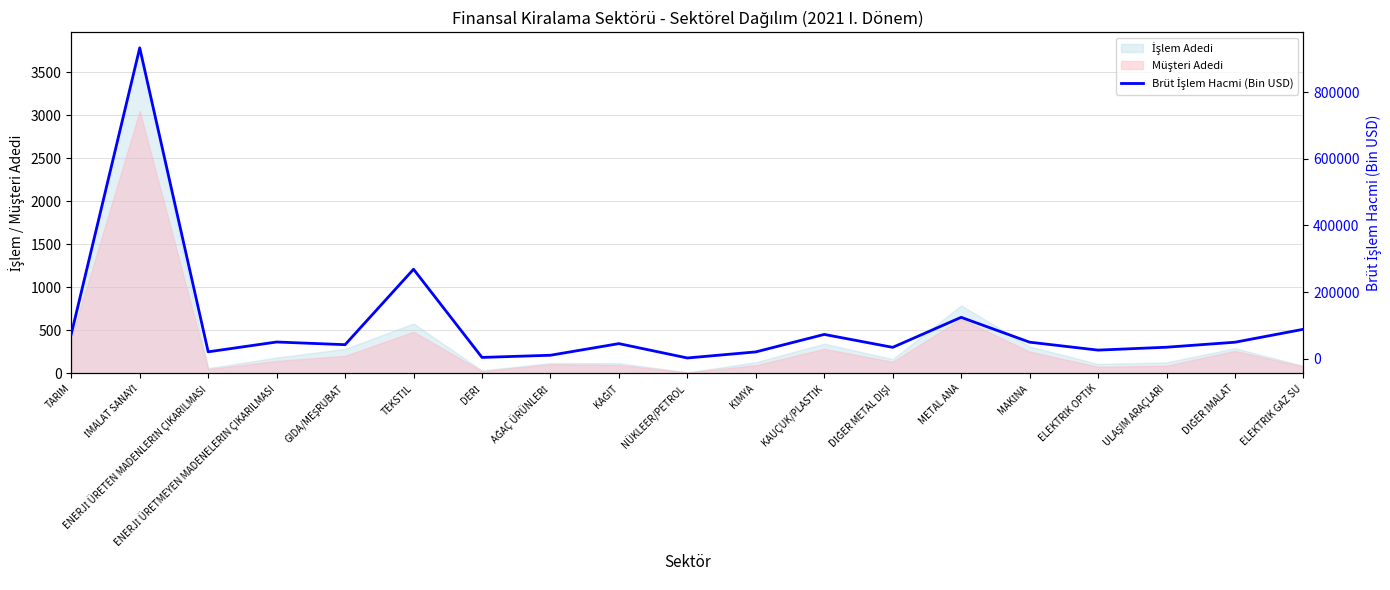

What is the label of the 4th point from the right?

ELEKTRİK OPTİK